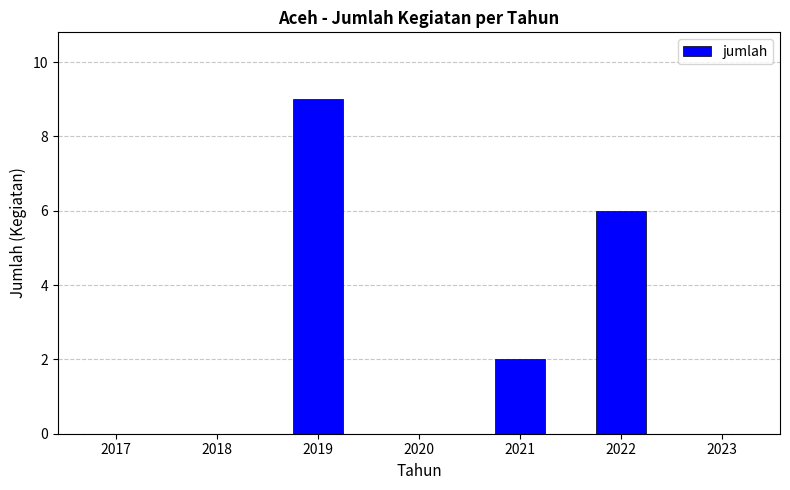

Between 2017 and 2022, which is larger?

2022